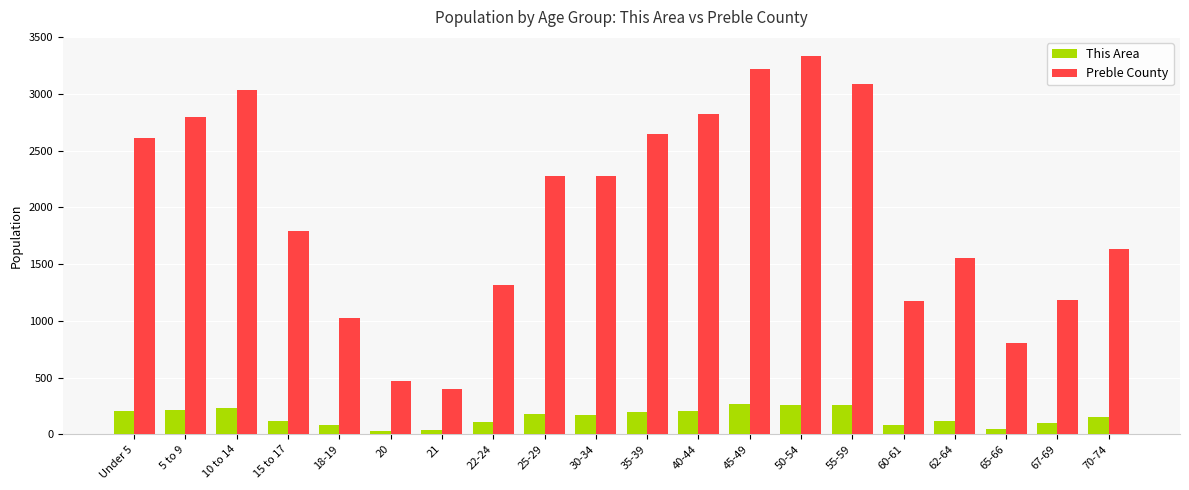

Is the value of Preble County at 10 to 14 greater than the value of This Area at 40-44?

Yes